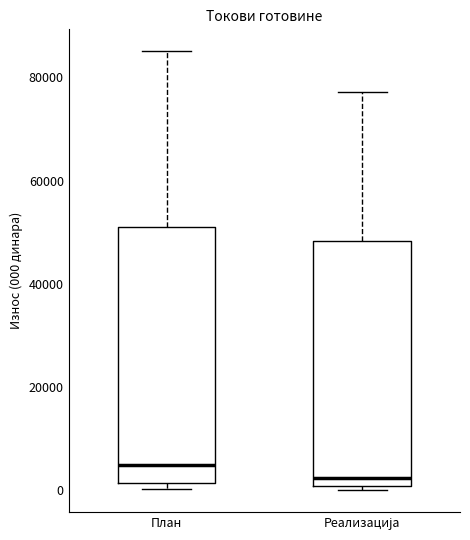

Where is the upper edge of the box for План on the y-axis? The values are not printed on the chart, so give them approximately, as read against the axis.

50000